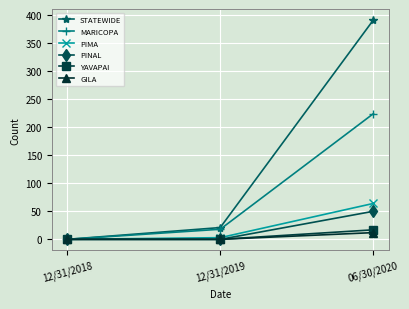

What position from the right is 12/31/2018?

3